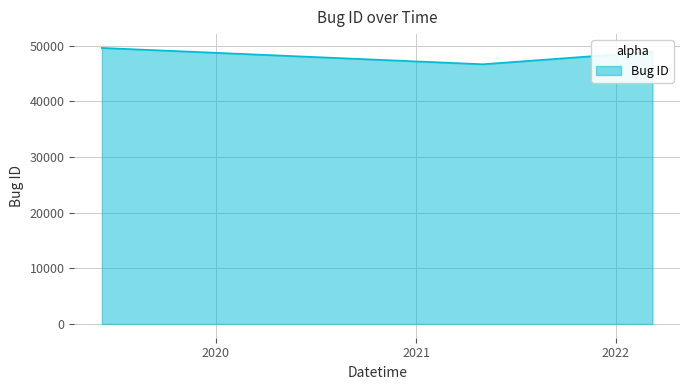

What is the minimum value shown in the chart?

46680